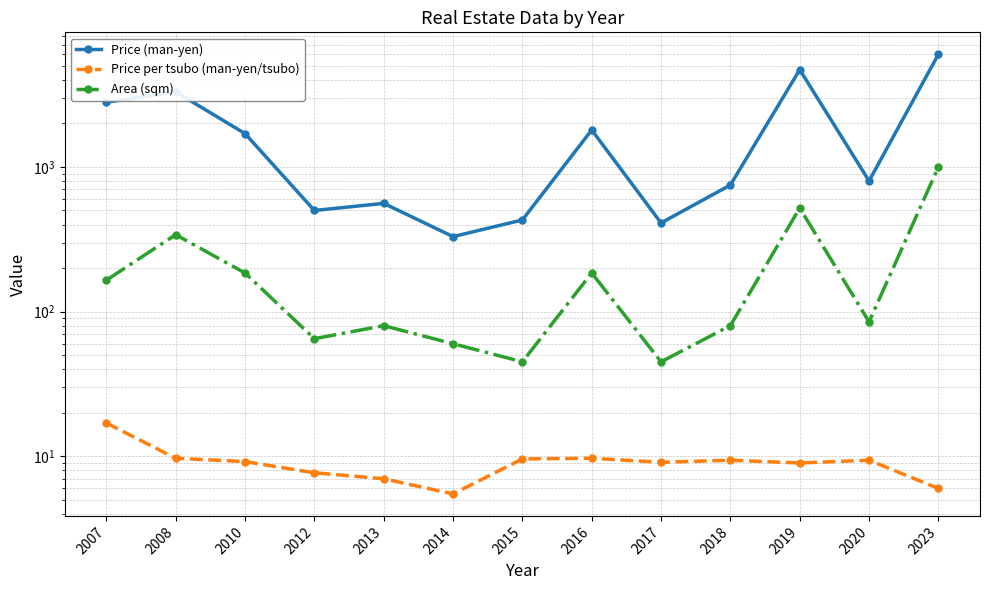

What is the greatest value displayed?

6000.0